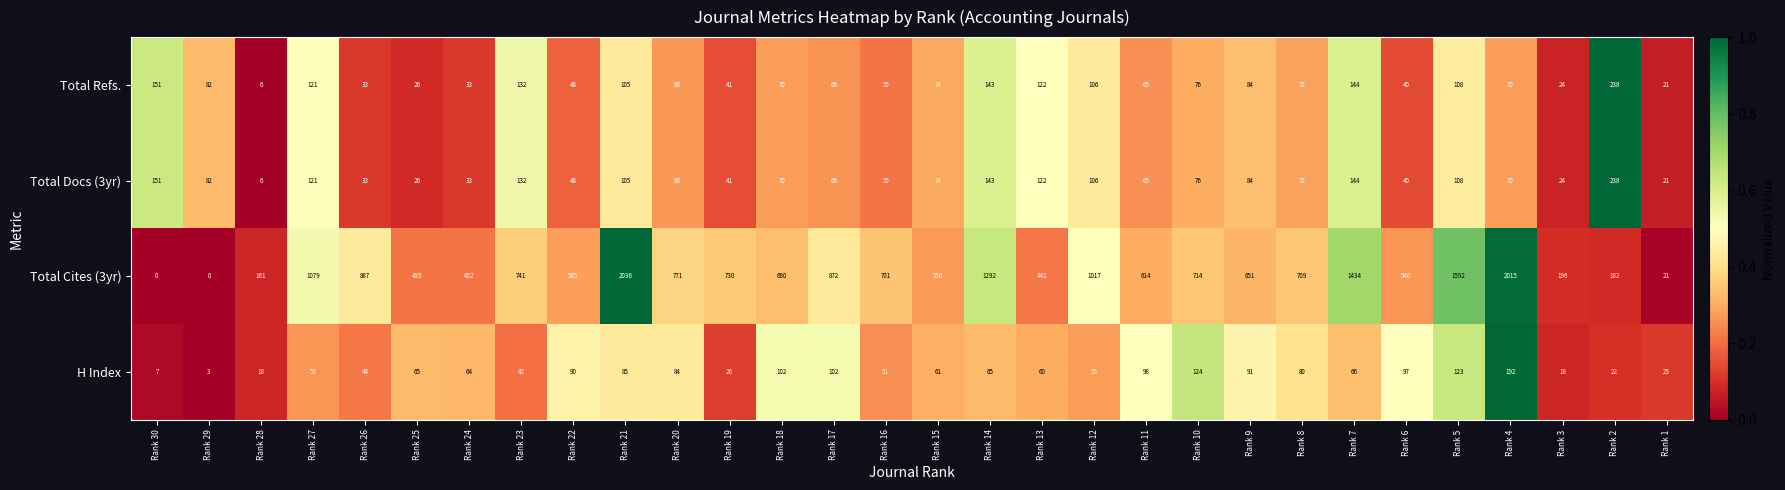

What is the difference between the highest and lowest values at Rank 5?

1484